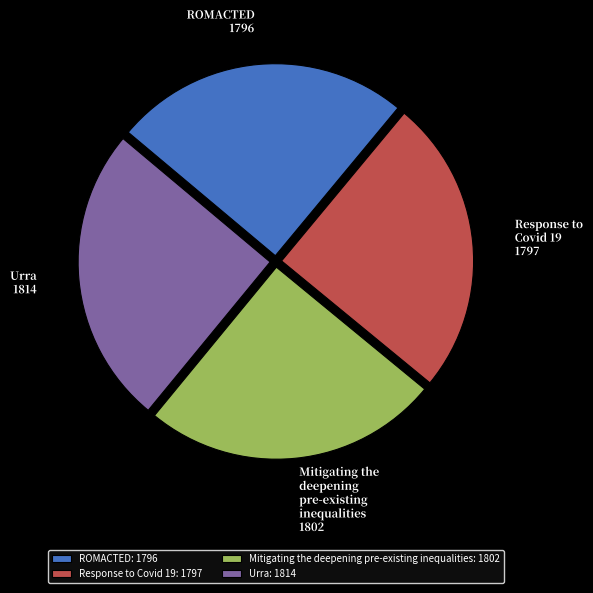

Approximately how many times larger is the value at Urra compared to Response to Covid 19?

1.0